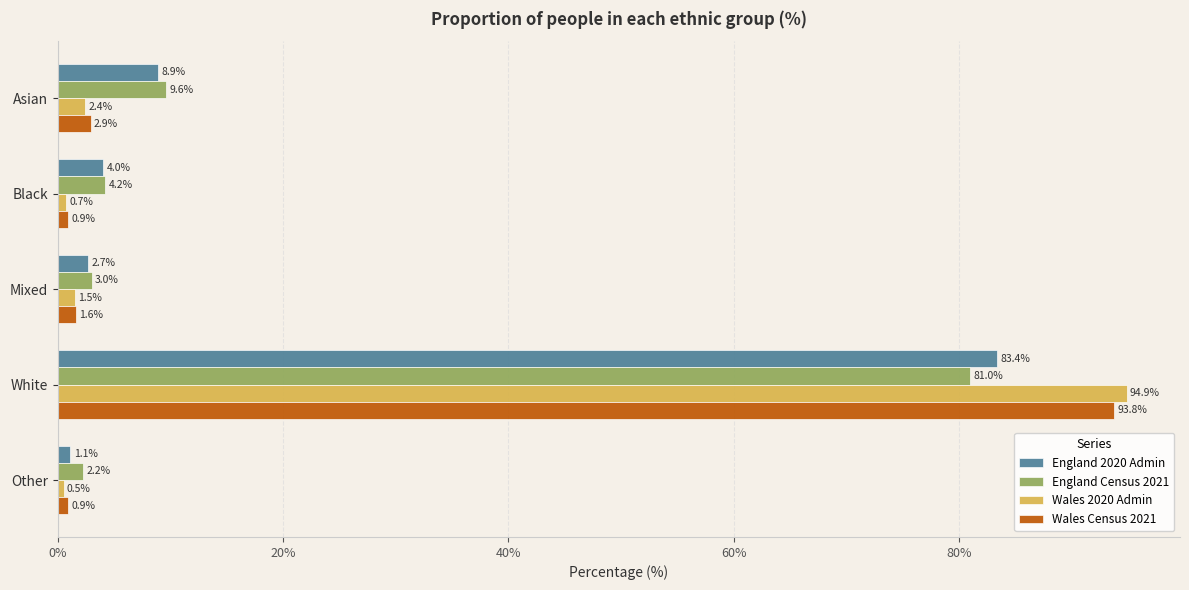

What is the difference between the England 2020 Admin values at Black and Other?

2.9